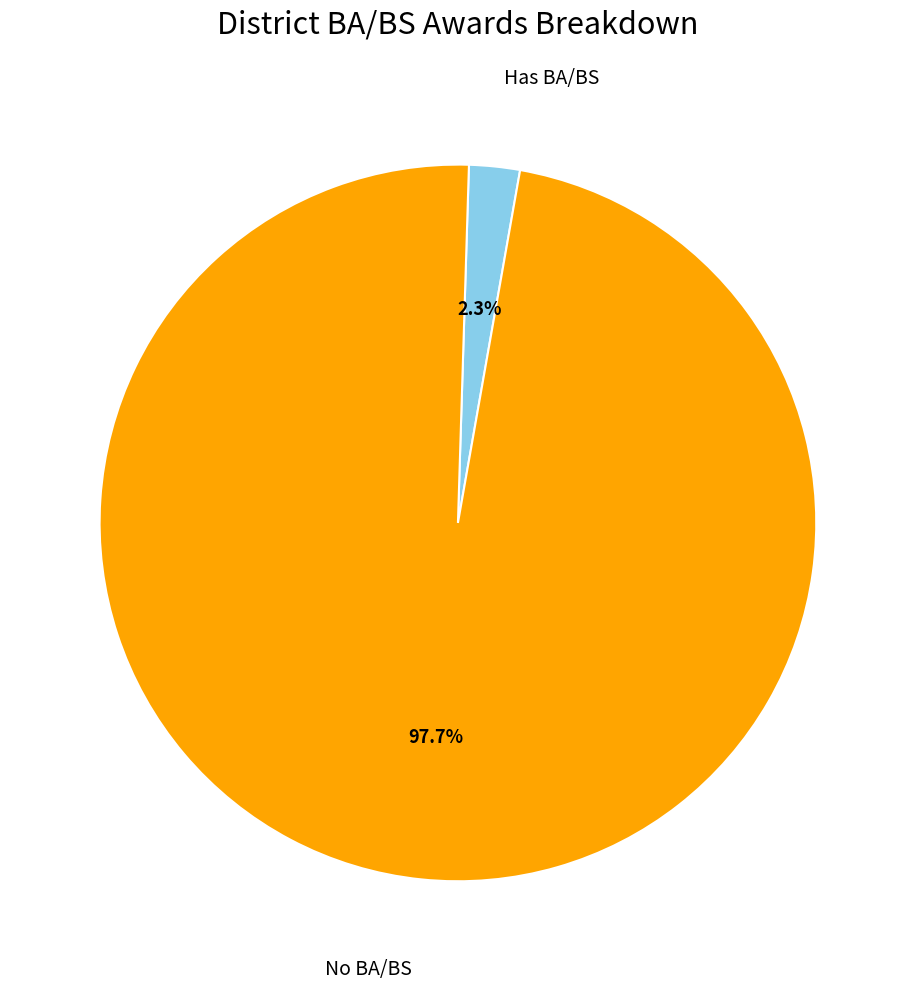

Is there a majority slice in this chart?

Yes